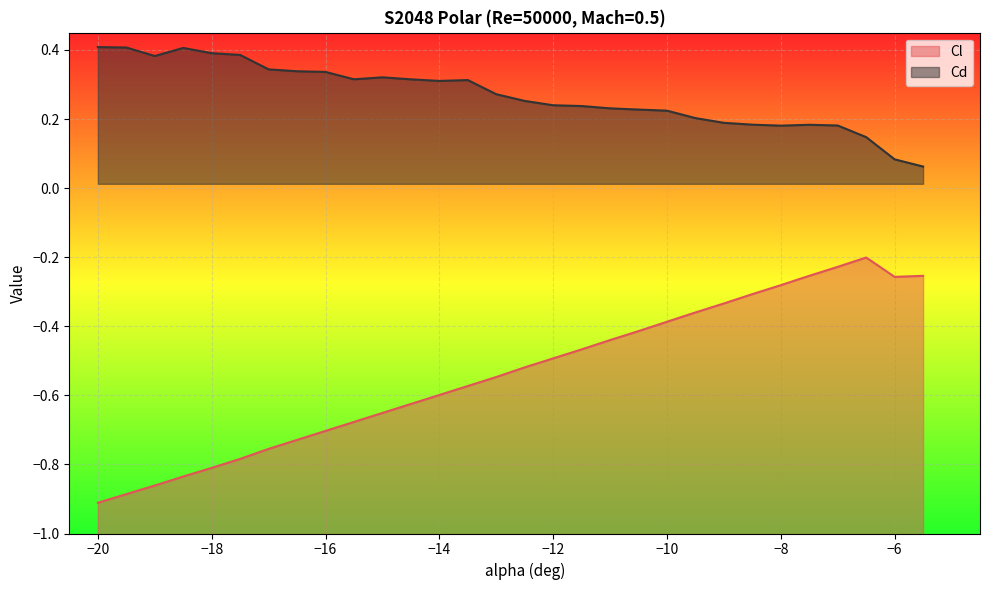

What is the difference between the Cd values at -10.5 and -17?

0.1